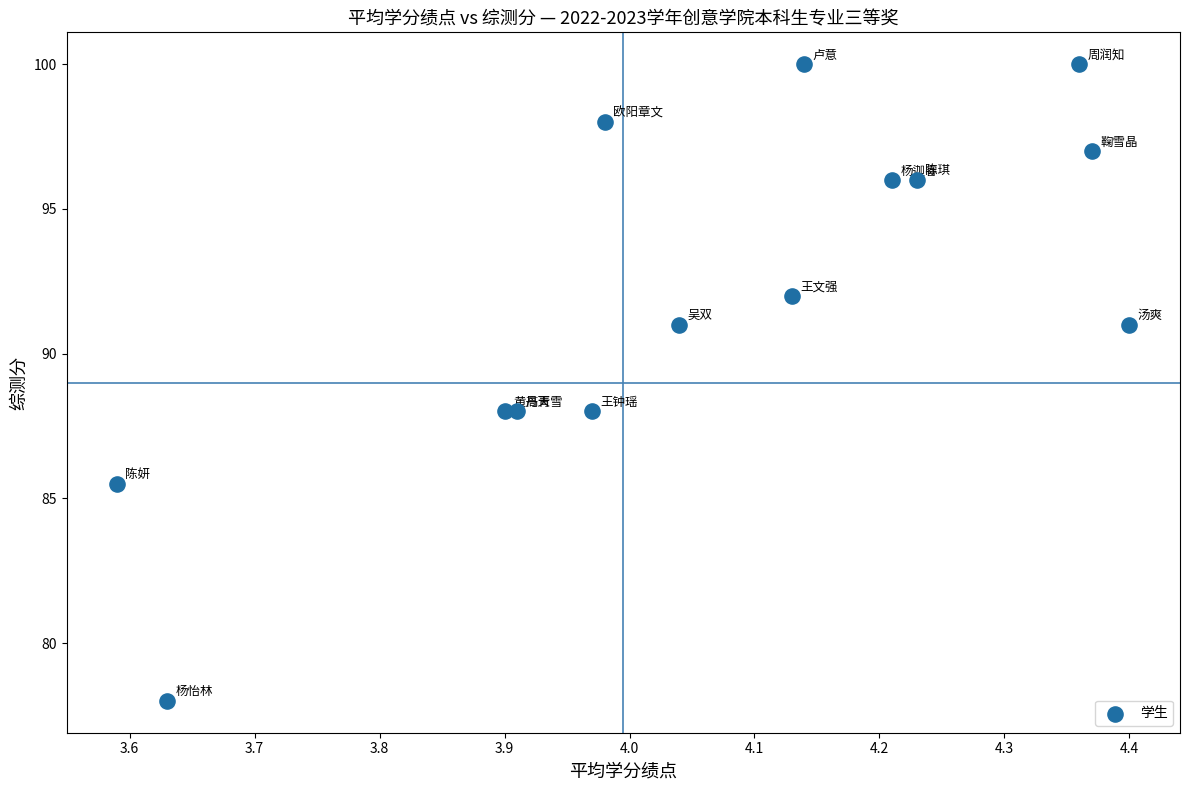

What is the range of Y values (max minus min)?

22.0